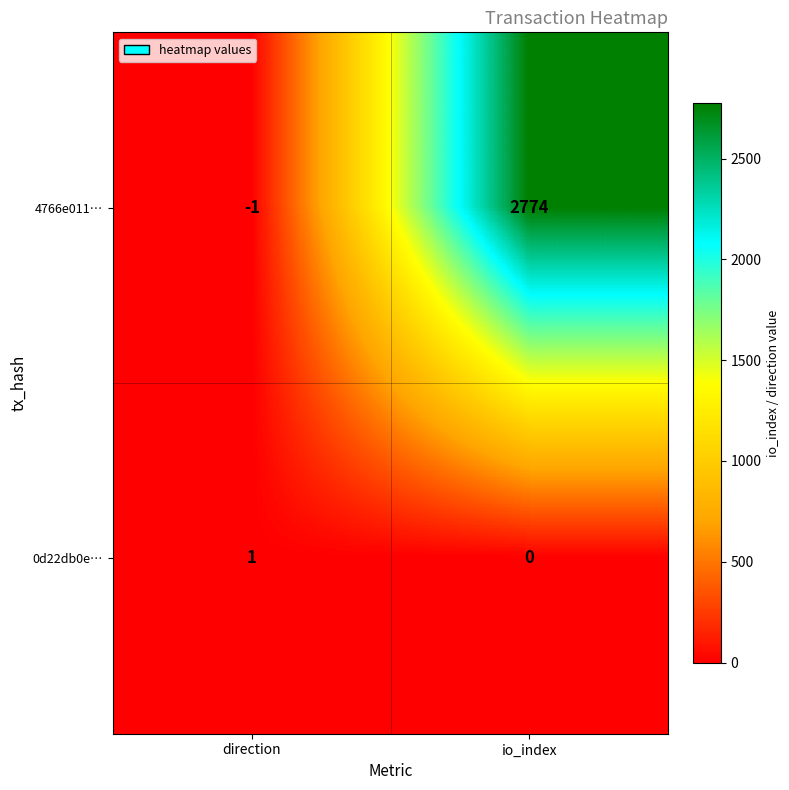

How many data points does each series have?

2